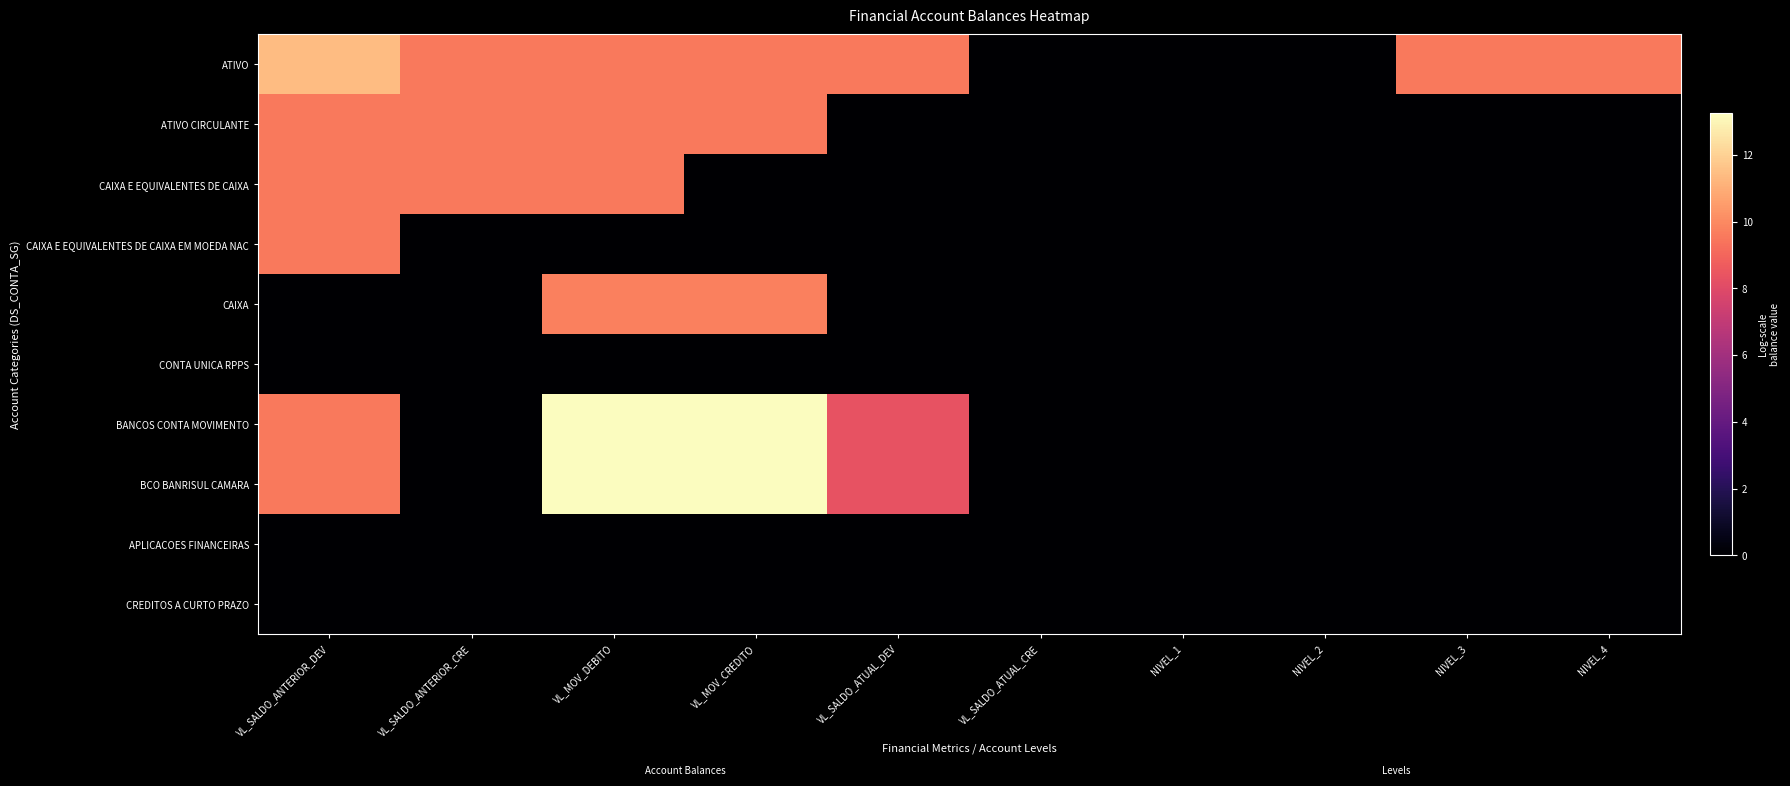

At how many categories does at least one series exceed 6?

7